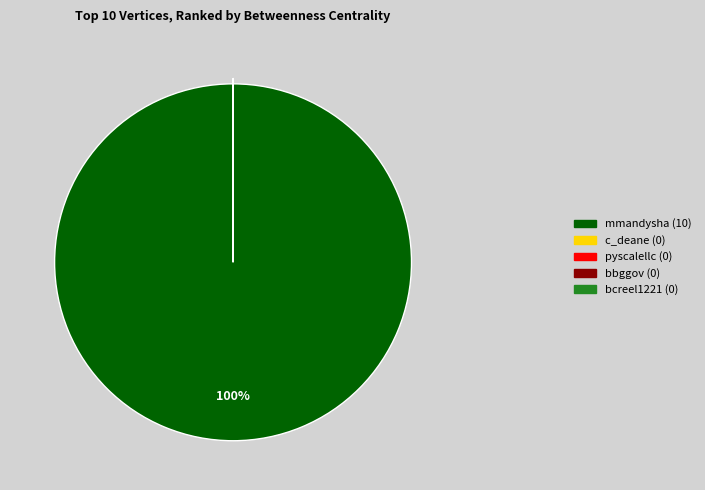

To the nearest percent, what portion does mmandysha represent?

100%